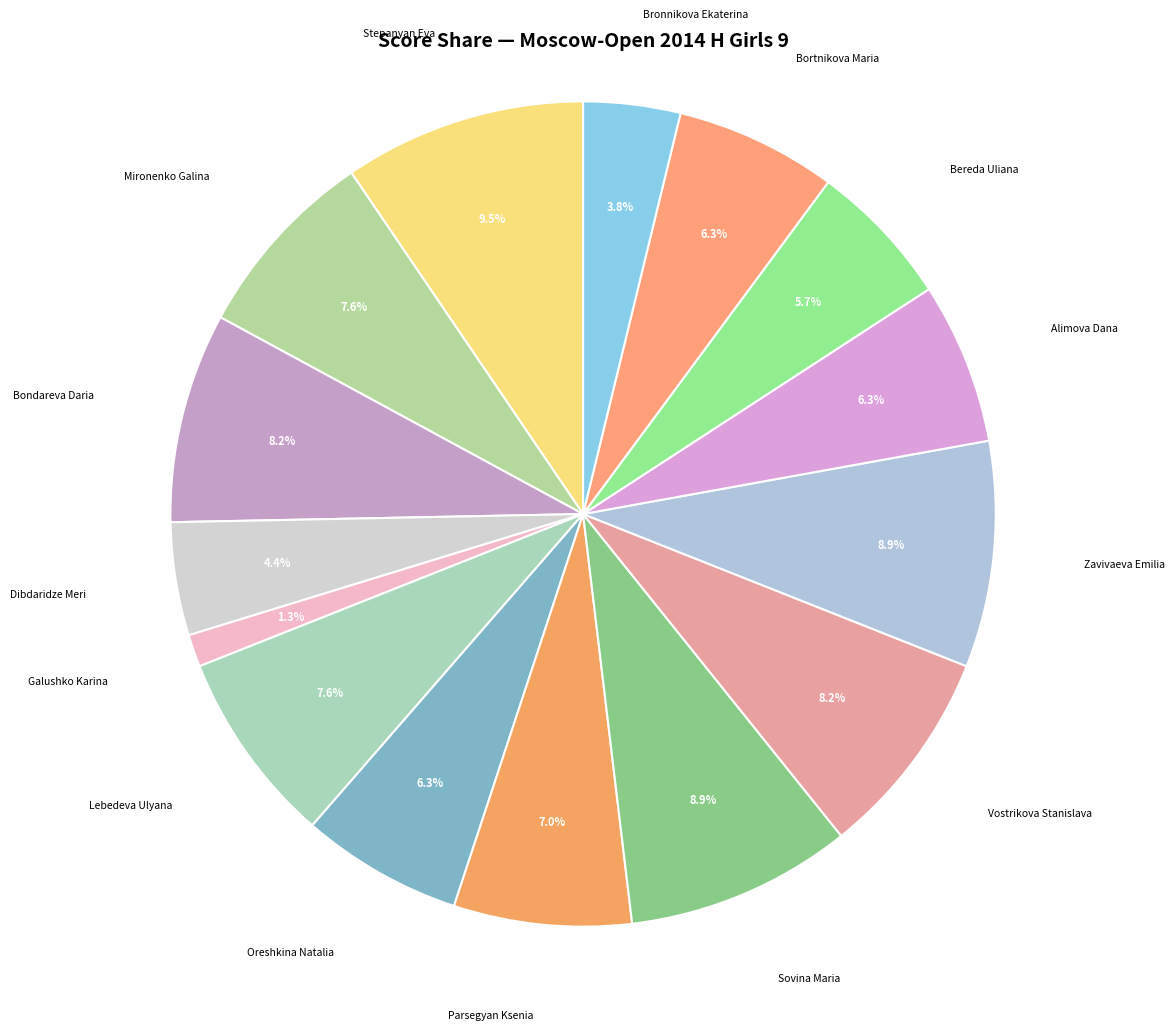

Count the number of slices in the pie.

15